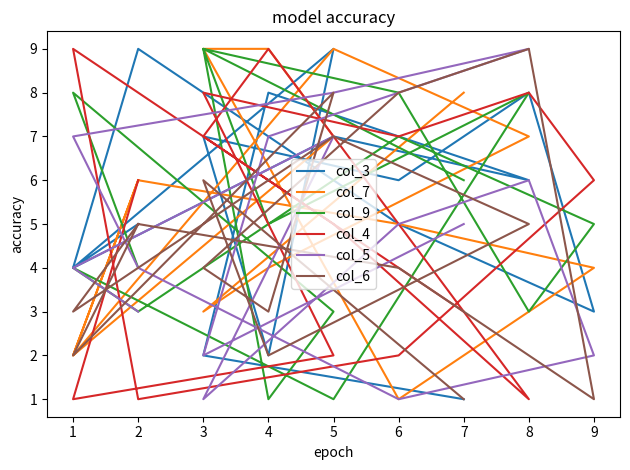

True or false: col_3 has more than 1 points higher than both neighbors.

True